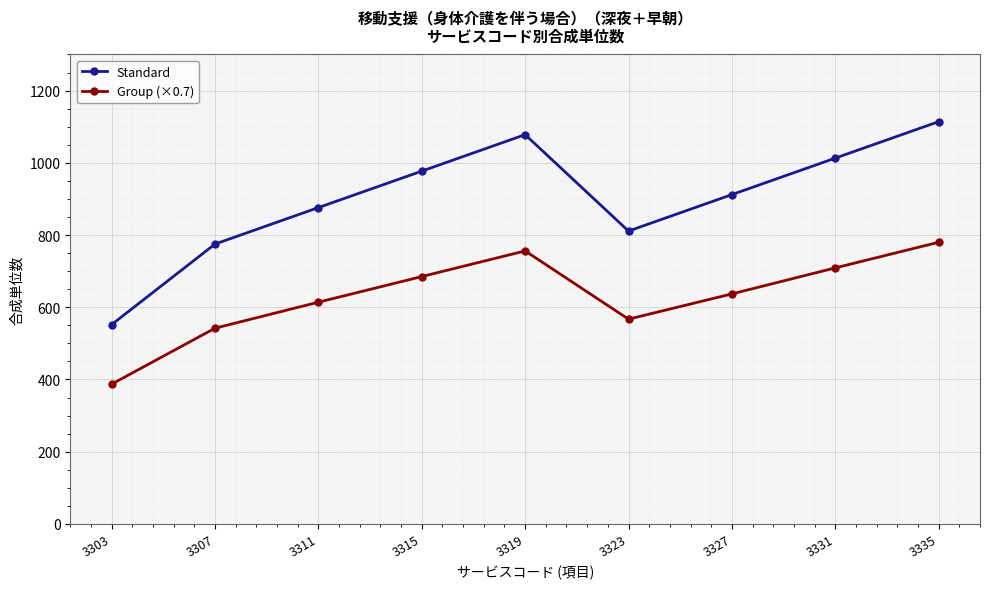

Reading right to left, what are all the values shown in this chart?

Standard: 3335=1114	3331=1013	3327=912	3323=811	3319=1078	3315=977	3311=876	3307=775	3303=552
Group (×0.7): 3335=780	3331=709	3327=637	3323=567	3319=756	3315=685	3311=614	3307=542	3303=387